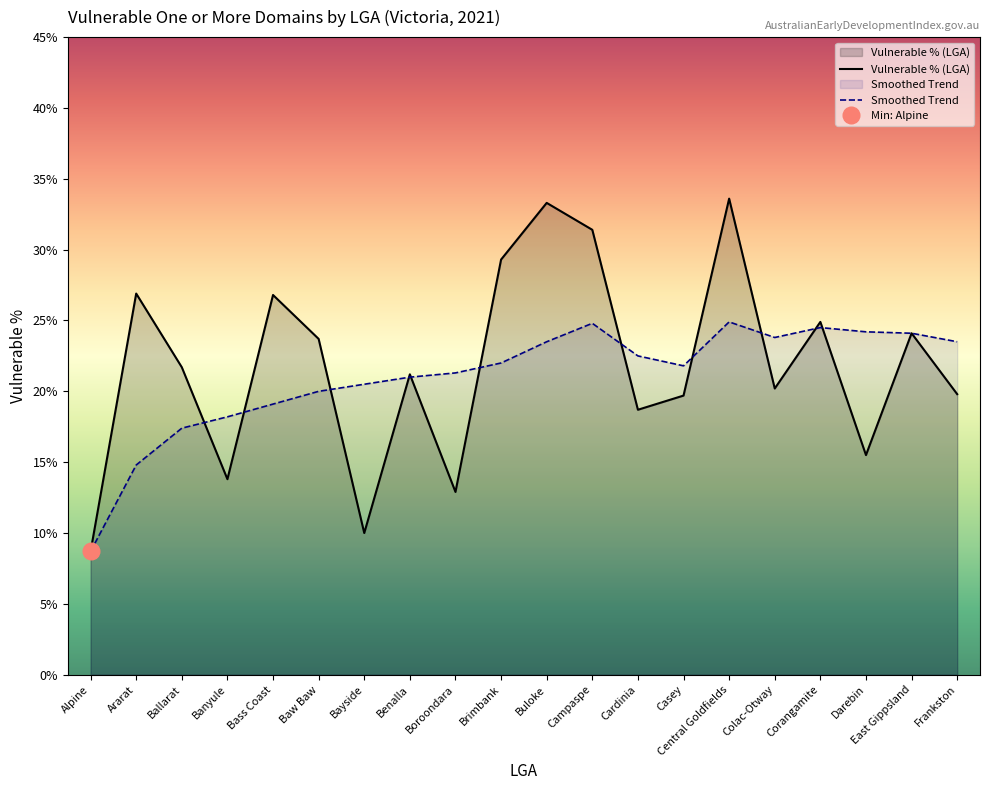

True or false: Smoothed Trend has more than 1 interior local peaks.

True